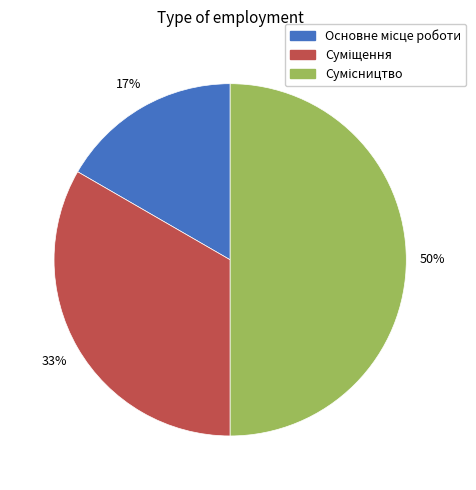

To the nearest percent, what is the average slice percentage?

33%